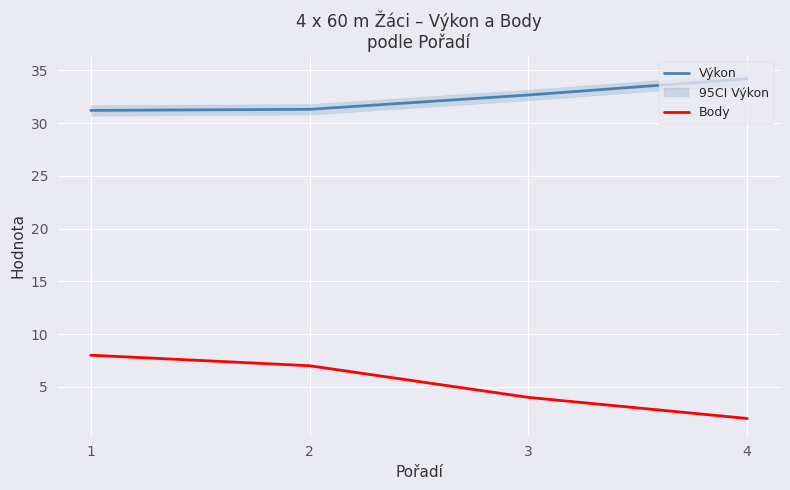

Reading left to right, list all the values displayed in this chart.

Výkon: 31.2	31.3	32.7	34.2
Body: 8.0	7.0	4.0	2.0